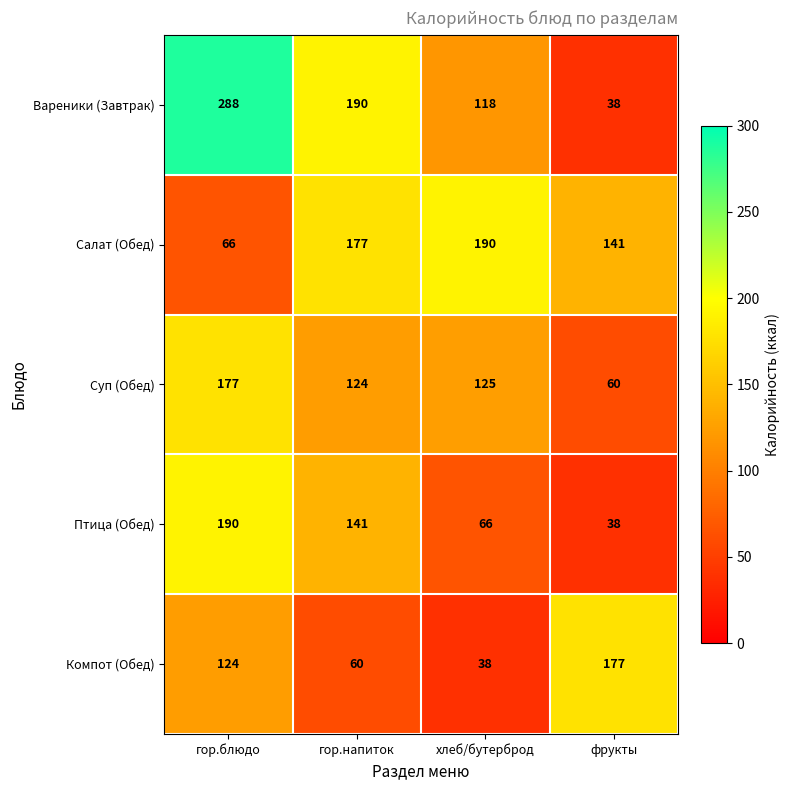

Reading left to right, extract all data points from this chart.

Вареники (Завтрак): 288	190	118	38
Салат (Обед): 66	177	190	141
Суп (Обед): 177	124	125	60
Птица (Обед): 190	141	66	38
Компот (Обед): 124	60	38	177